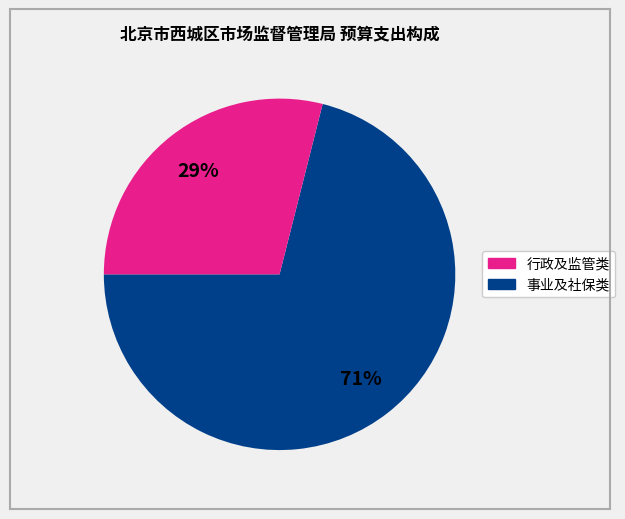

How many slices are in this pie chart?

2